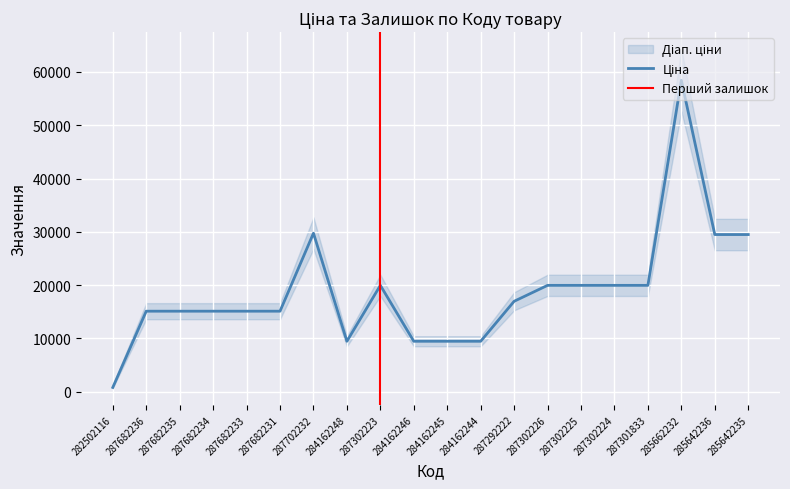

How many data points in Доп. ціна are less than 16976?

10